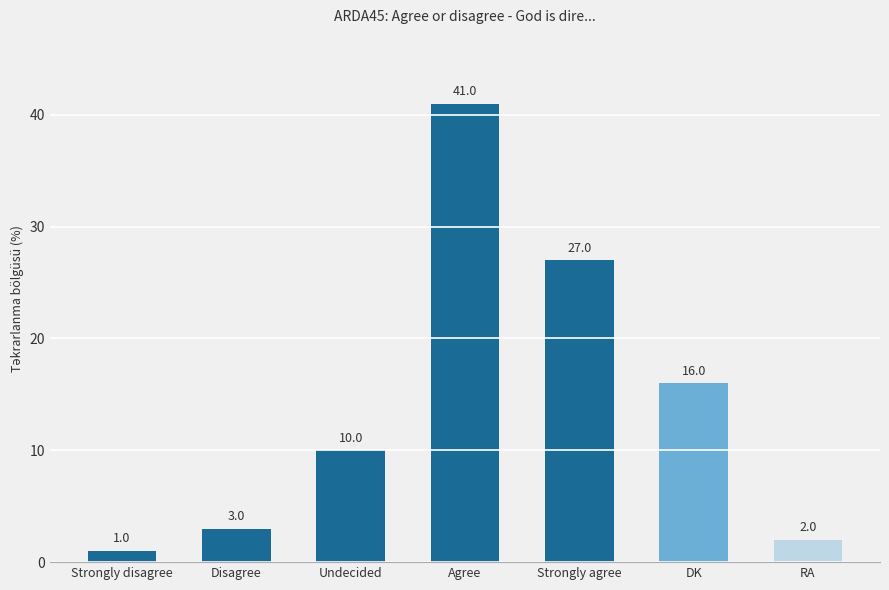

Is it true that the value at DK is 24?

False